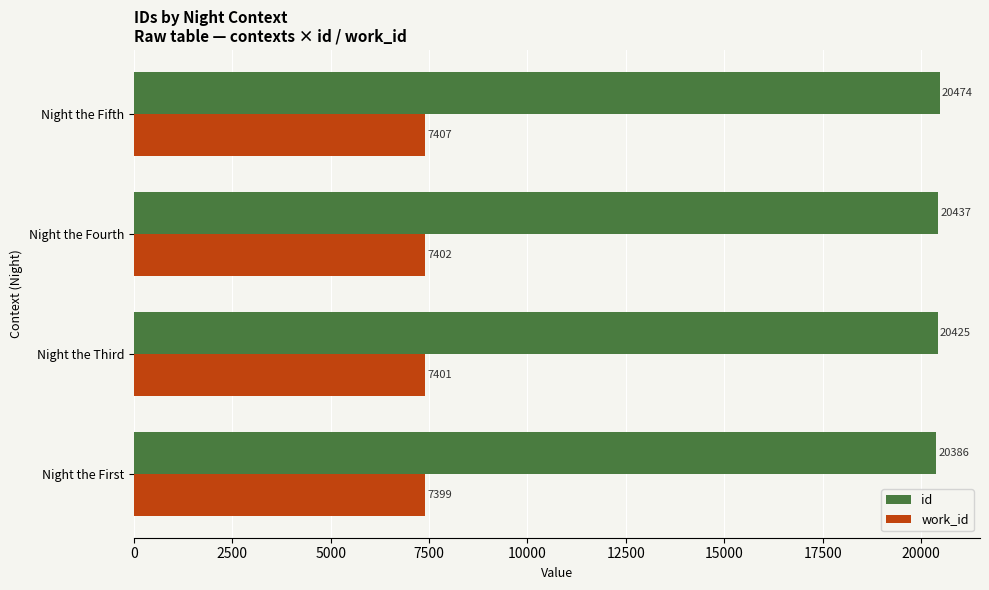

How many id values are between 20425 and 20474?

3